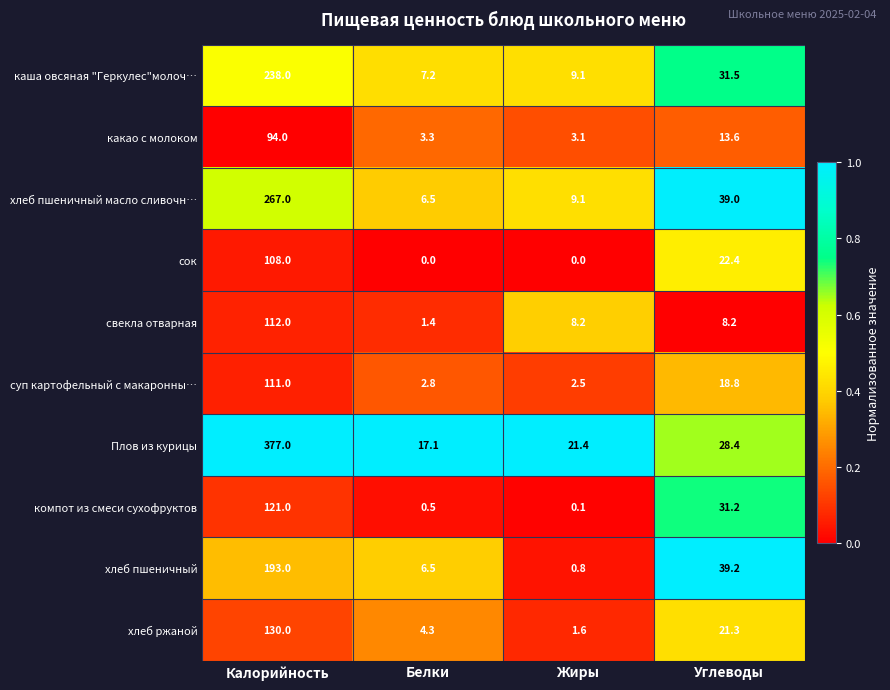

Where does the хлеб пшеничный series first go above 39?

Калорийность